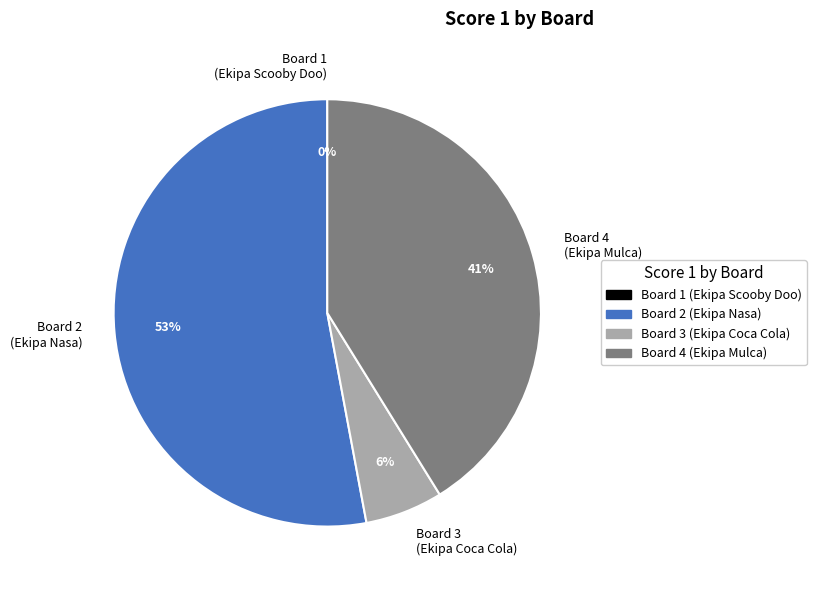

To the nearest percent, what percentage of the pie is Board 2 (Ekipa Nasa)?

53%